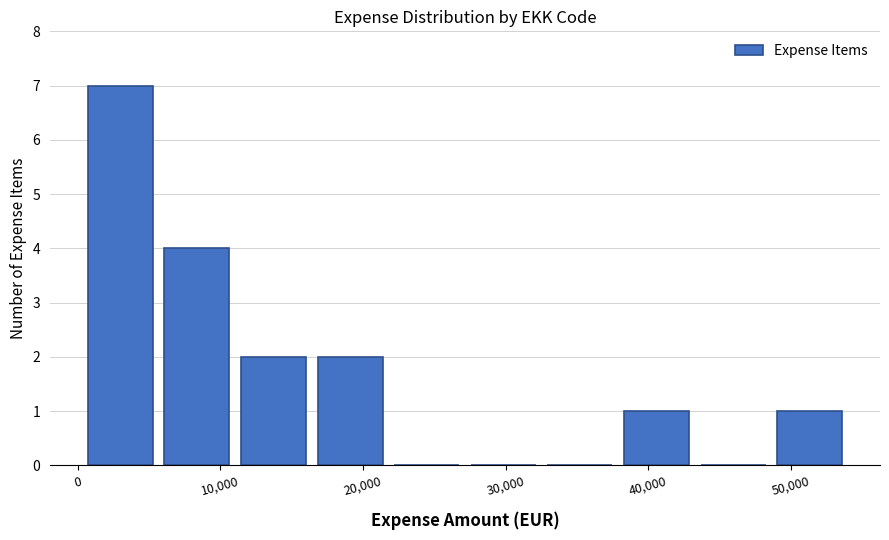

Reading left to right, transcribe this chart: for each bar, give the range it covers on the x-axis and its height. Neither the bar edges nor the heights are printed on the chart, so give them approximately, as read against the axes.

0 to 6000: 7
6000 to 11000: 4
11000 to 16000: 2
16000 to 22000: 2
22000 to 27000: 0
27000 to 33000: 0
33000 to 38000: 0
38000 to 43000: 1
43000 to 49000: 0
49000 to 54000: 1